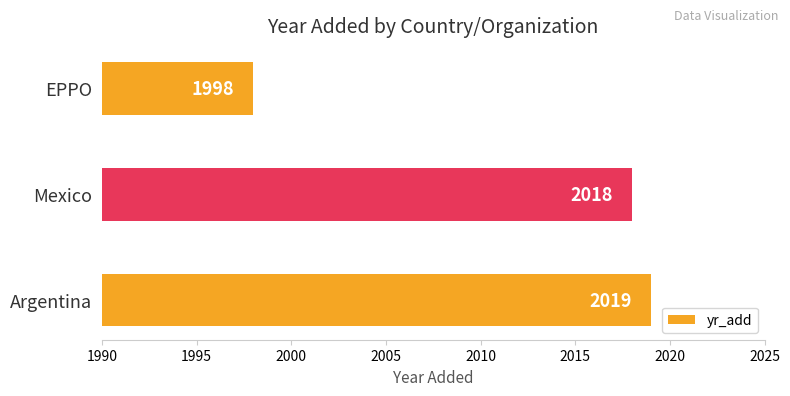

Reading bottom to top, what are all the values shown in this chart?

Argentina=2019	Mexico=2018	EPPO=1998